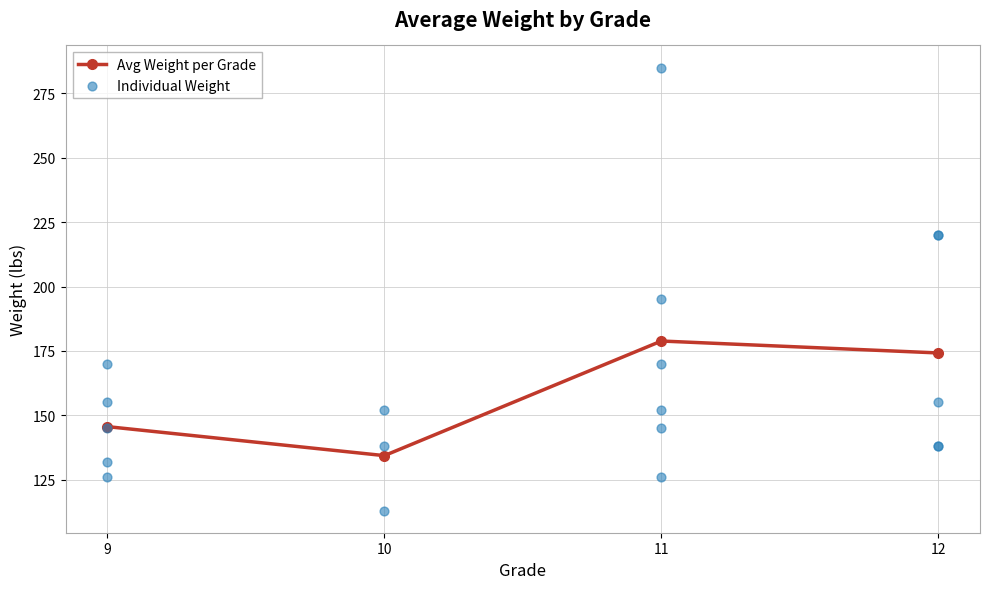

At which label is Avg Weight per Grade closest to 156?

9